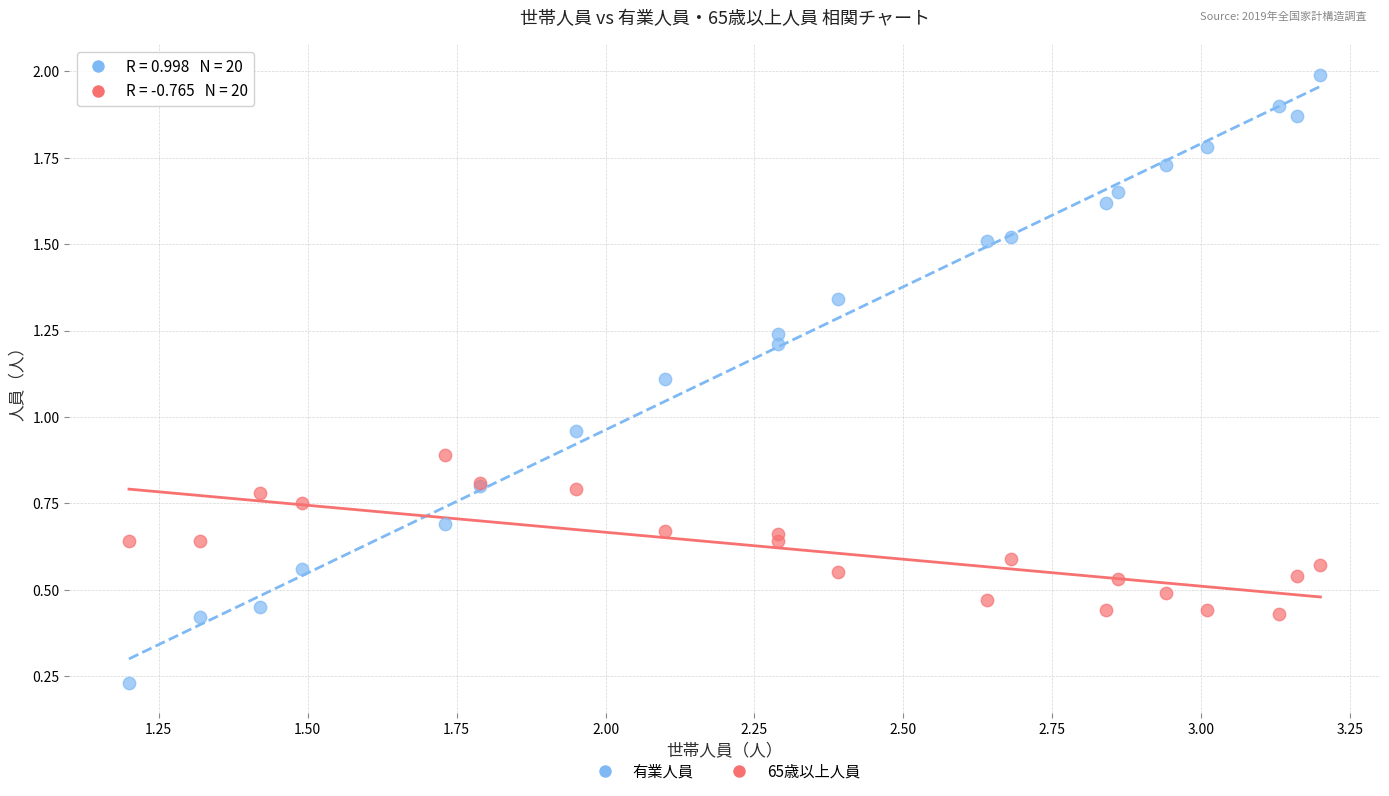

Which series has the widest spread of Y values?

有業人員